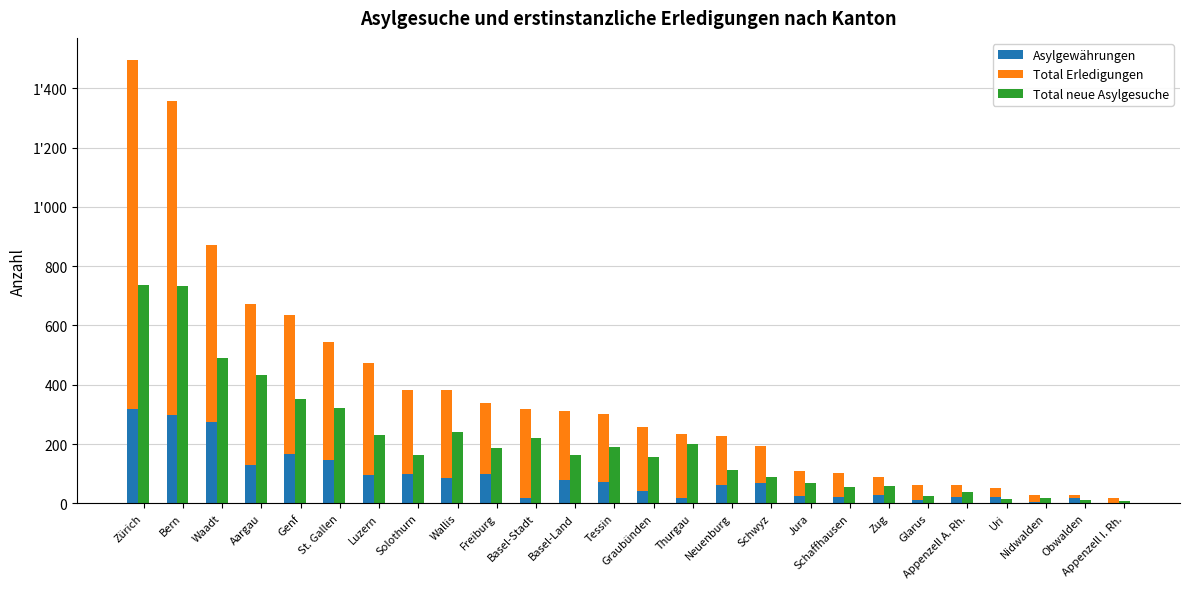

What are all the series names shown in the legend?

Asylgewährungen, Total Erledigungen, Total neue Asylgesuche